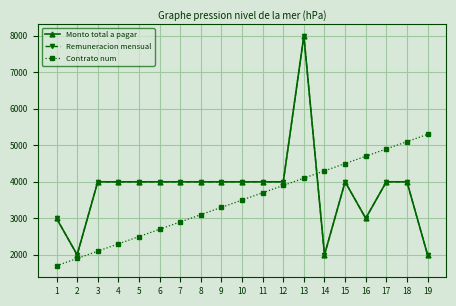

Rank the categories by Contrato num value from lowest to highest.

1, 2, 3, 4, 5, 6, 7, 8, 9, 10, 11, 12, 13, 14, 15, 16, 17, 18, 19